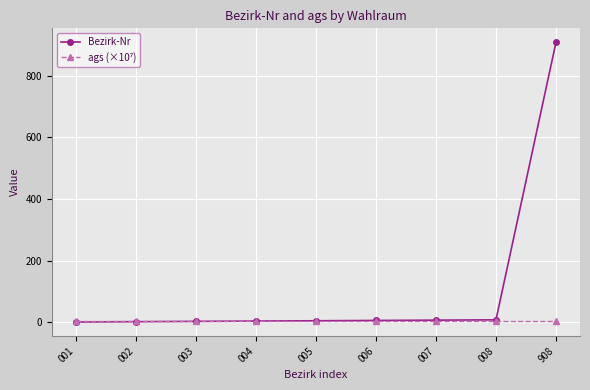

Which series has the largest total across all categories?

Bezirk-Nr